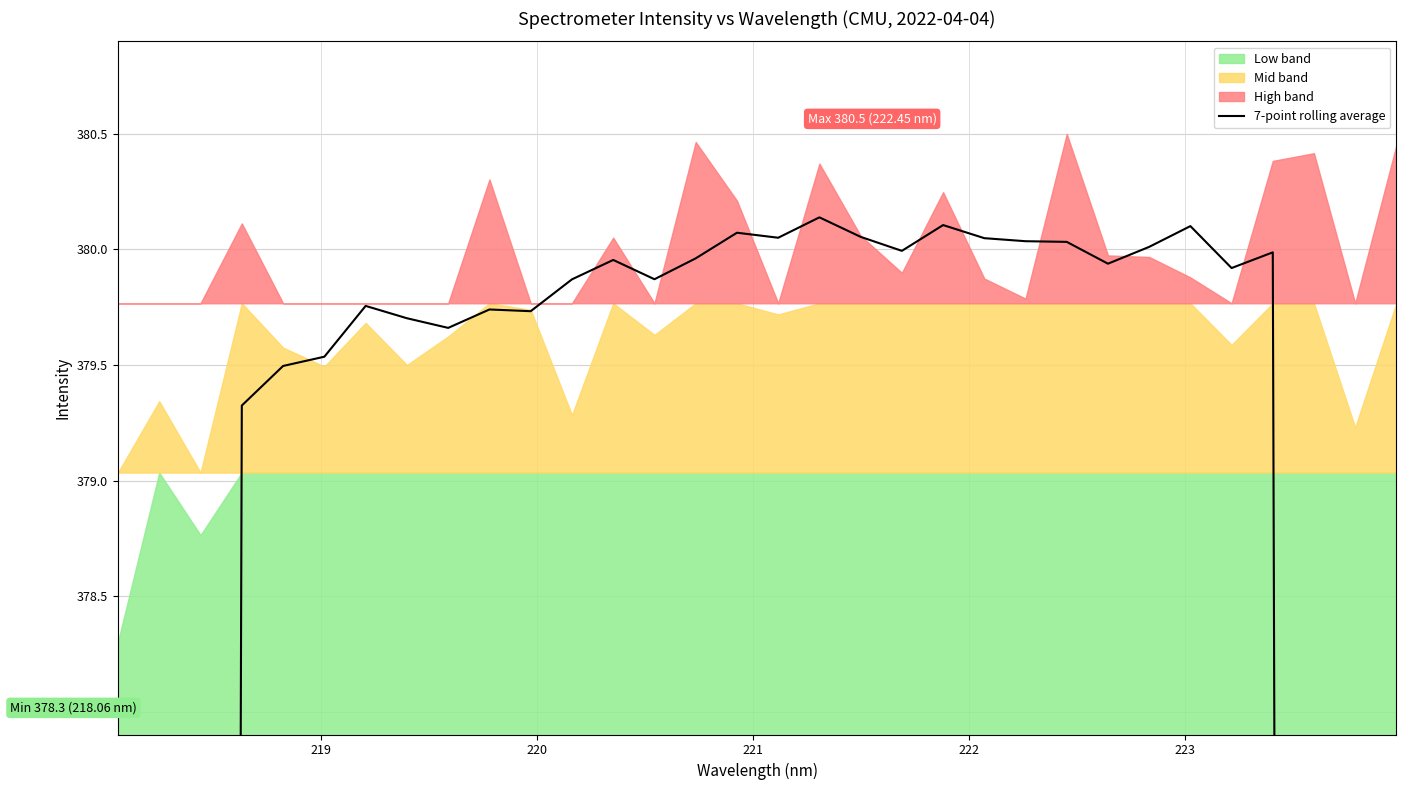

How many points are higher than both their immediate neighbors (excluding endpoints)?

8